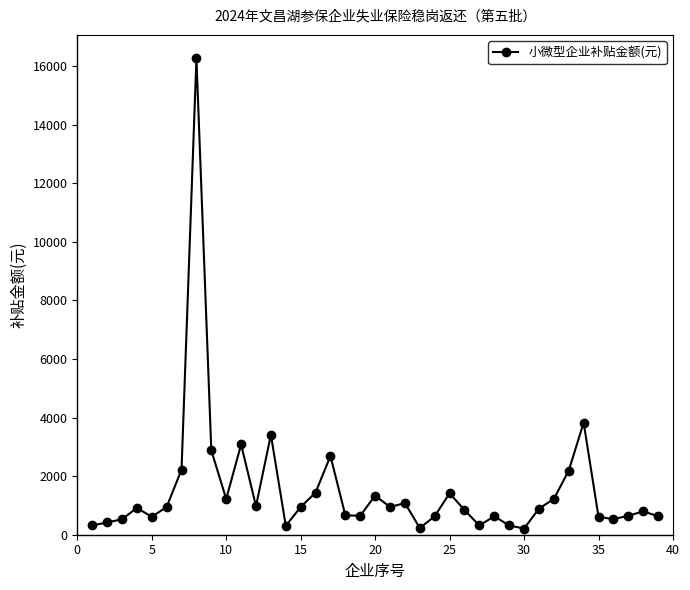

What is the average value?

1532.4